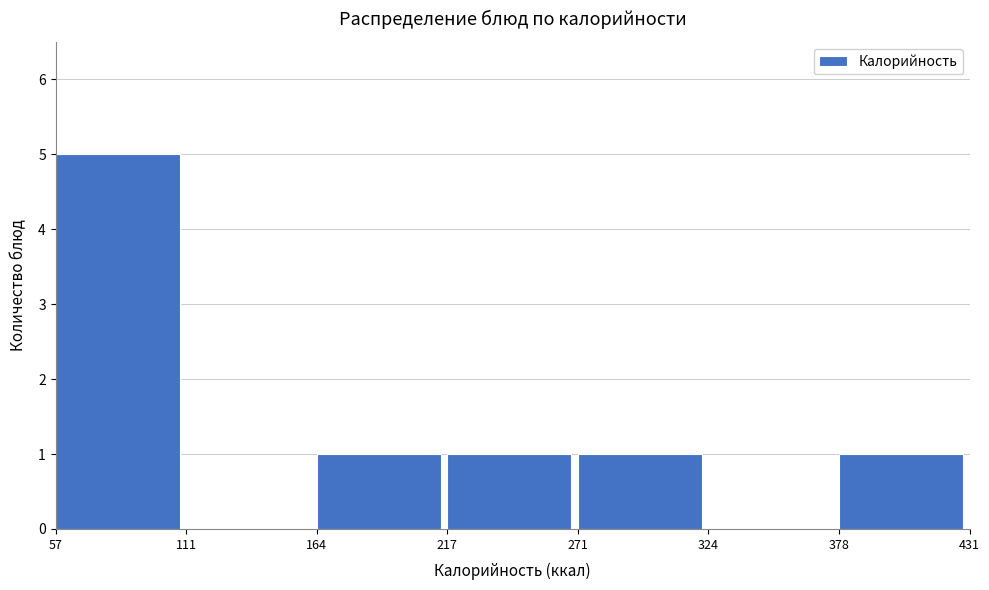

Reading left to right, list every bar in this chart as the range it spans on the x-axis followed by its height. The values are not printed on the chart, so give them approximately, as read against the axis.

57 to 111: 5
111 to 164: 0
164 to 217: 1
217 to 271: 1
271 to 324: 1
324 to 378: 0
378 to 431: 1